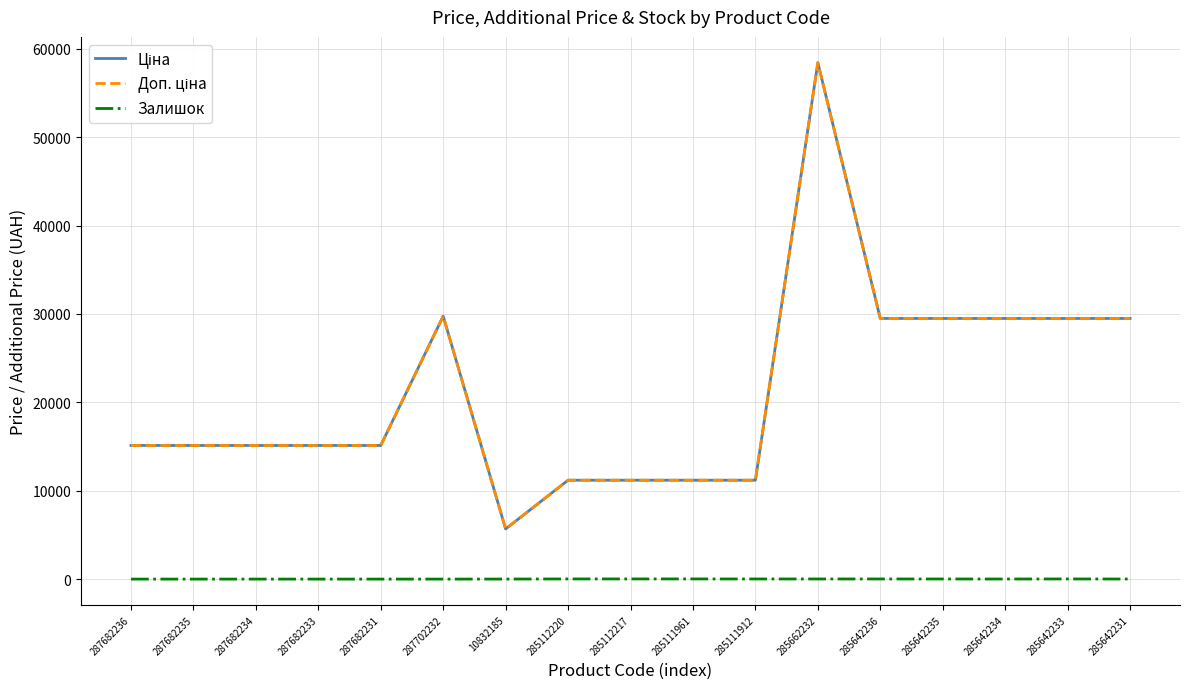

At which label does Доп. ціна first exceed 15120?

287702232